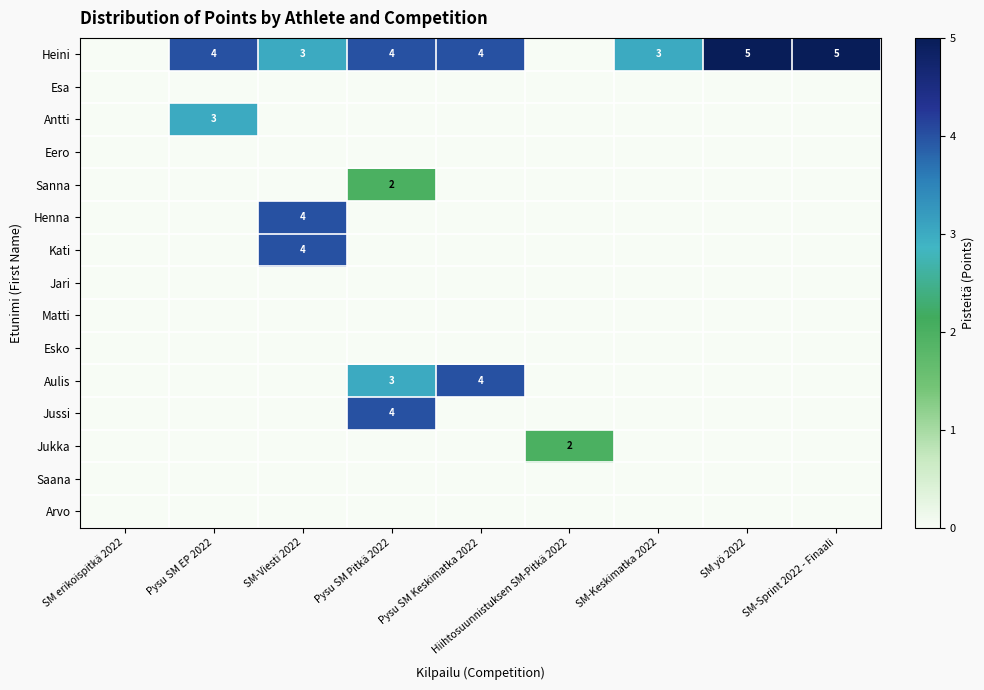

Is it true that Heini equals 2 at Pysu SM Pitkä 2022?

False